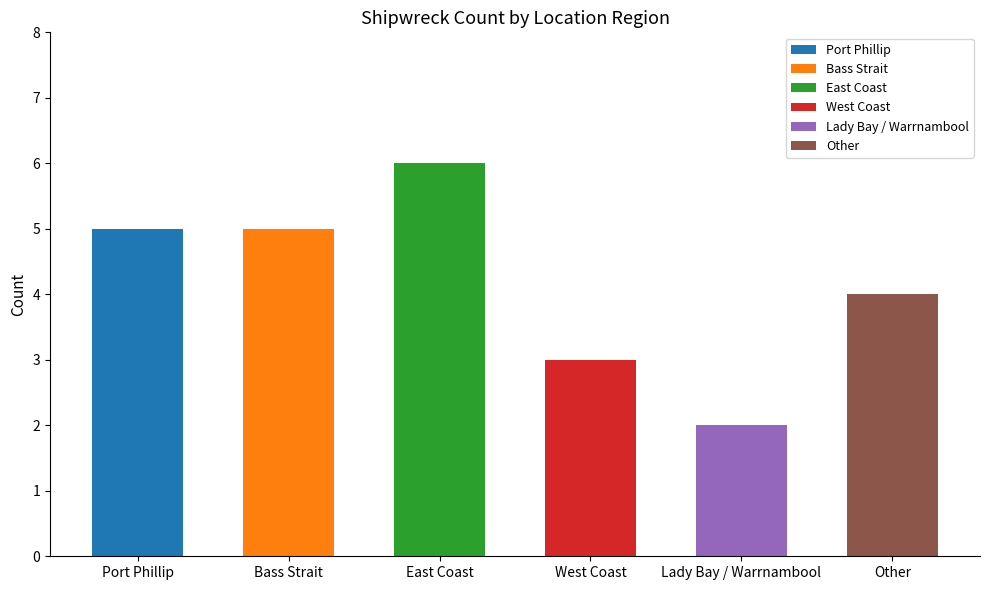

At which label is the value closest to 4?

Other